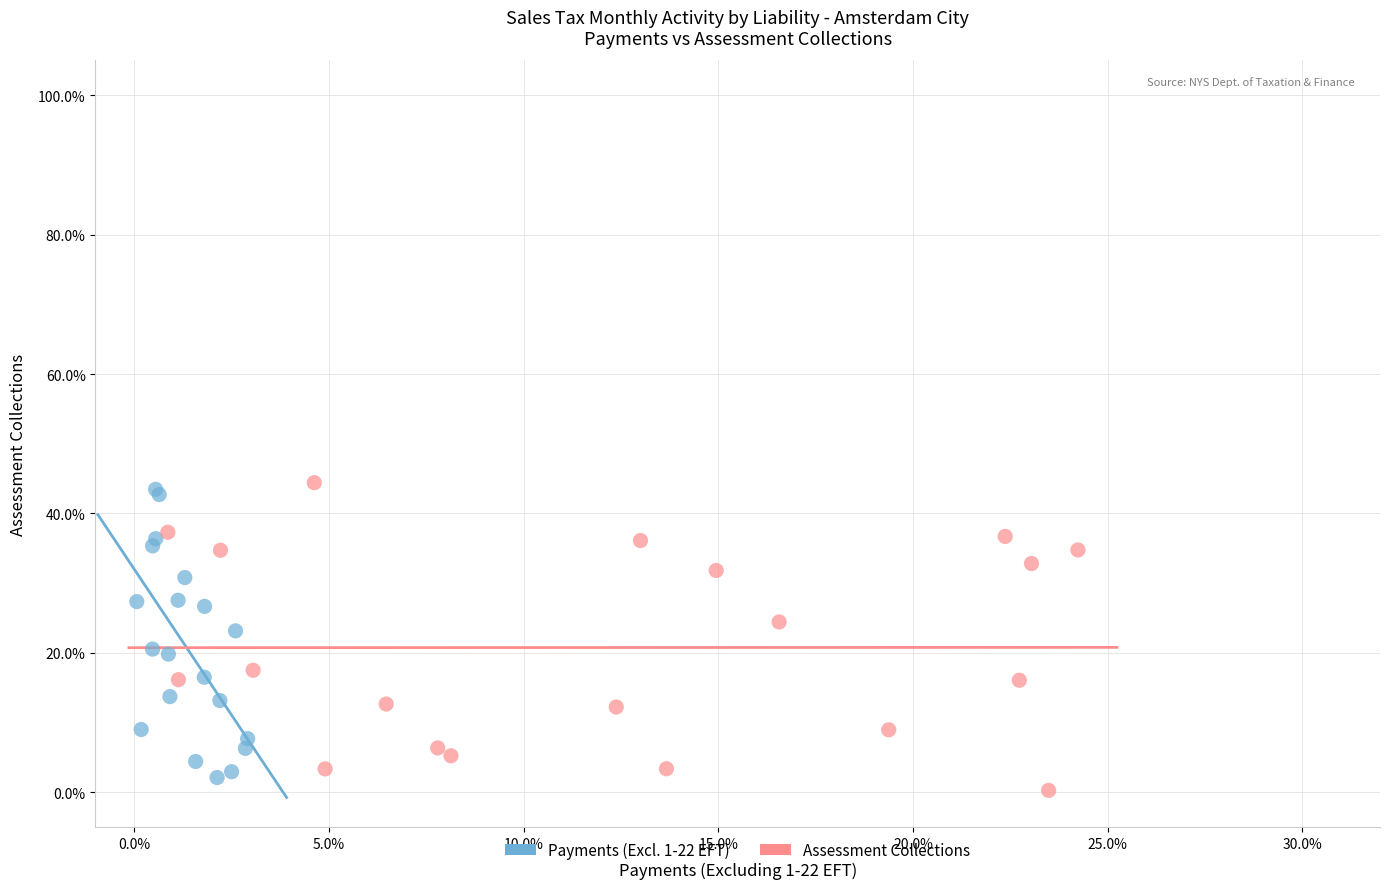

What are all the series names shown in the legend?

Payments (Excl. 1-22 EFT), Assessment Collections